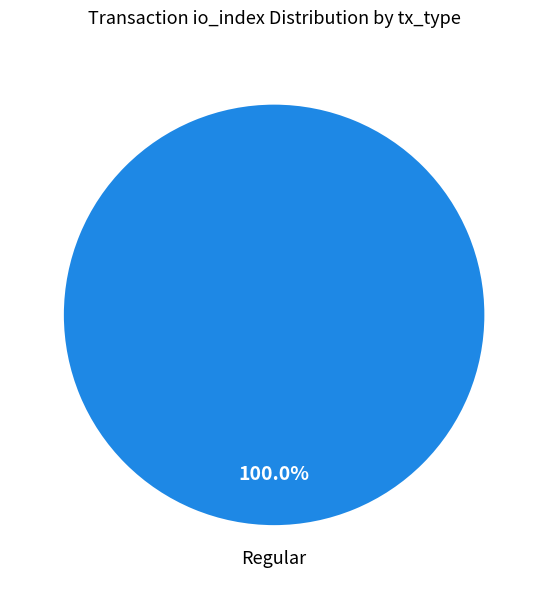

To the nearest percent, what is the difference between the Ticket (io_index=0) and Regular (io_index=14) slice percentages?

100%